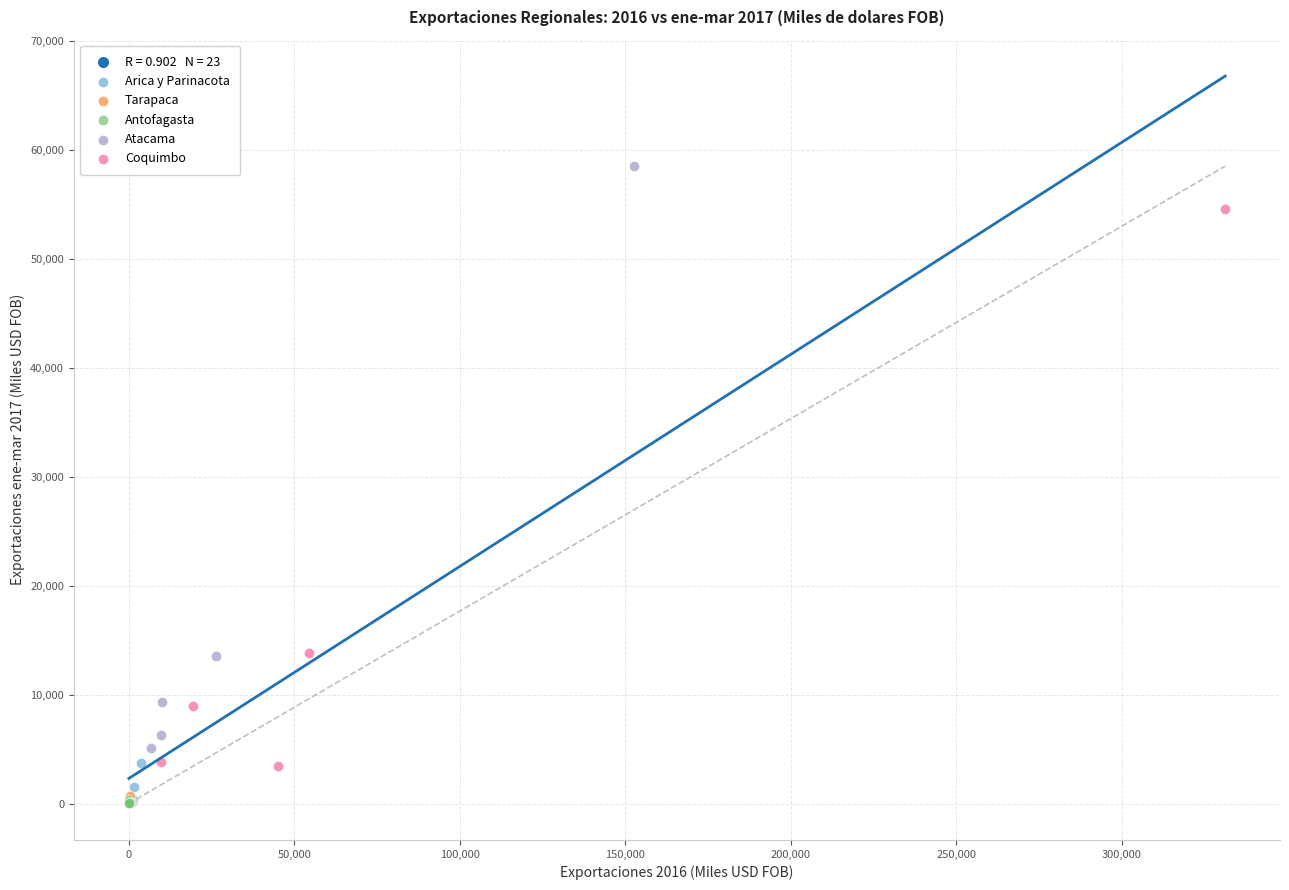

Which series has the largest Y range (max minus min)?

Atacama